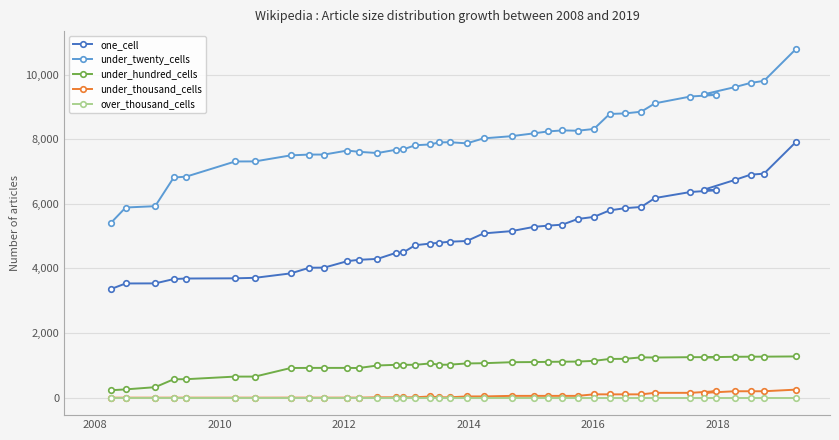

Which series has the widest spread of values?

under_twenty_cells